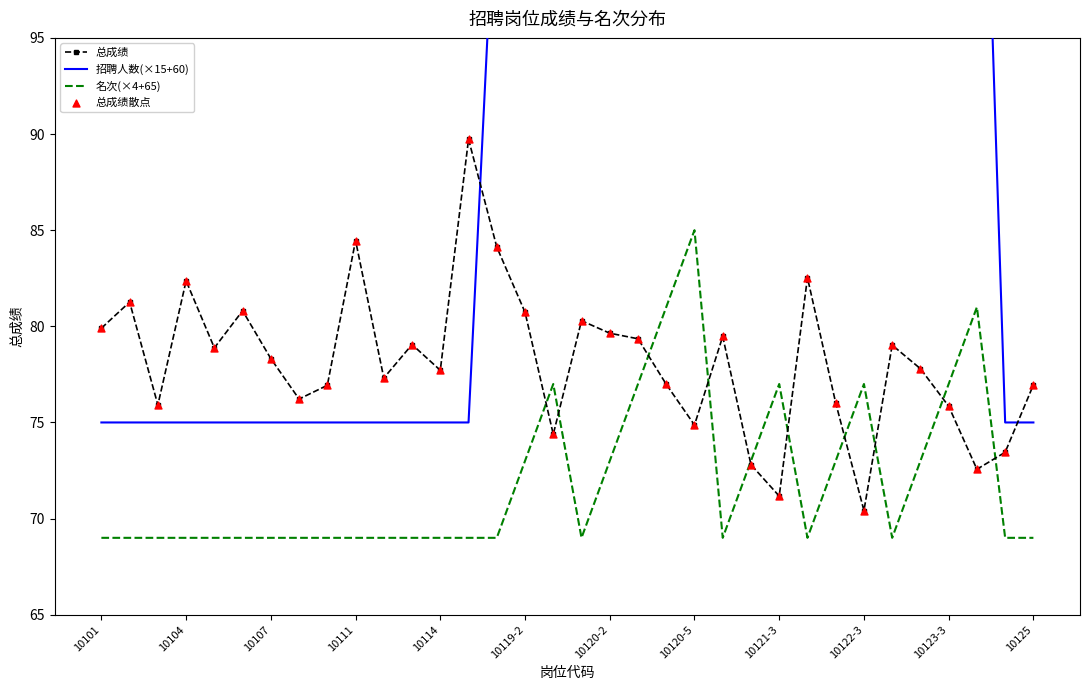

Which series contains the highest Y value?

招聘人数(×15+60)